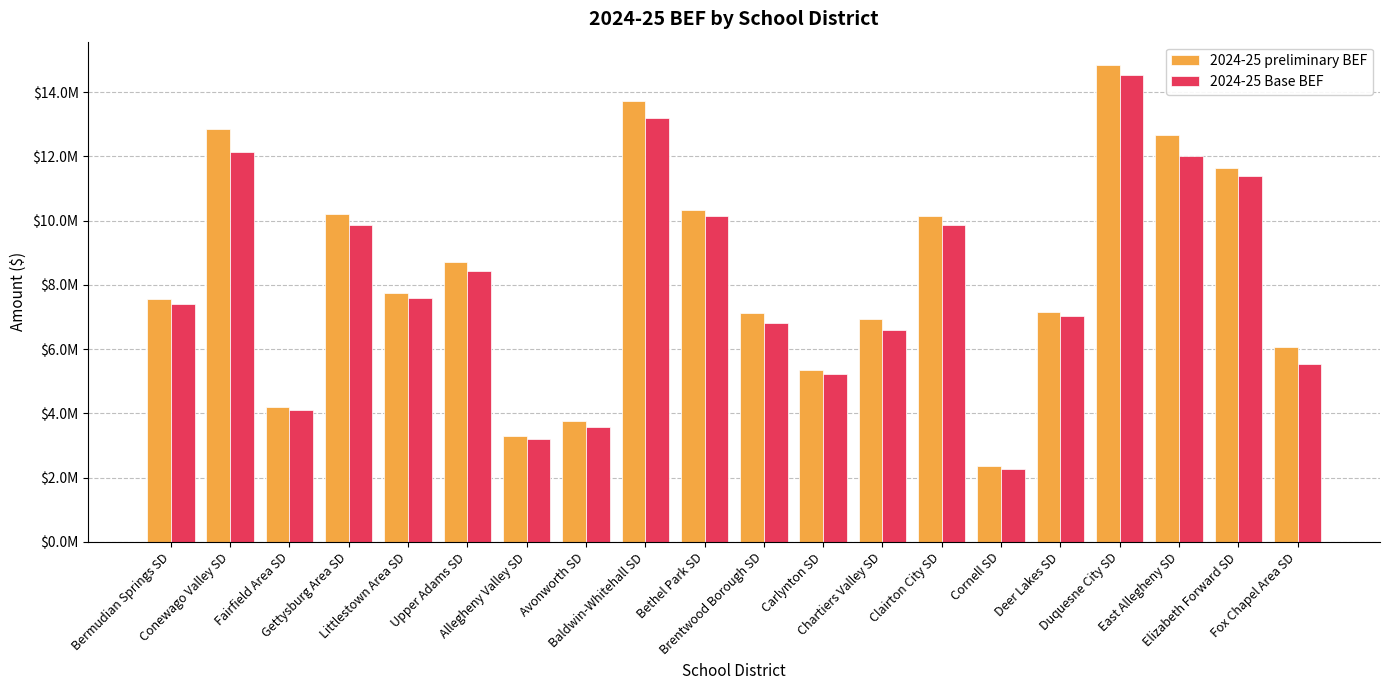

Reading left to right, transcribe all the data shown in this chart.

2024-25 preliminary BEF: Bermudian Springs SD=7571923.0	Conewago Valley SD=12866284.0	Fairfield Area SD=4194172.0	Gettysburg Area SD=10212058.0	Littlestown Area SD=7758970.0	Upper Adams SD=8704747.0	Allegheny Valley SD=3293446.0	Avonworth SD=3757535.0	Baldwin-Whitehall SD=13733152.0	Bethel Park SD=10324779.0	Brentwood Borough SD=7138246.0	Carlynton SD=5351146.0	Chartiers Valley SD=6937895.0	Clairton City SD=10139343.0	Cornell SD=2370838.0	Deer Lakes SD=7153989.0	Duquesne City SD=14828074.0	East Allegheny SD=12671378.0	Elizabeth Forward SD=11621409.0	Fox Chapel Area SD=6069188.0
2024-25 Base BEF: Bermudian Springs SD=7414482.4	Conewago Valley SD=12133419.5	Fairfield Area SD=4098592.2	Gettysburg Area SD=9859366.9	Littlestown Area SD=7594630.0	Upper Adams SD=8437926.4	Allegheny Valley SD=3194142.3	Avonworth SD=3565051.1	Baldwin-Whitehall SD=13181349.5	Bethel Park SD=10137515.7	Brentwood Borough SD=6798372.7	Carlynton SD=5227494.5	Chartiers Valley SD=6584035.4	Clairton City SD=9870419.7	Cornell SD=2279524.8	Deer Lakes SD=7024128.4	Duquesne City SD=14534802.2	East Allegheny SD=12017733.9	Elizabeth Forward SD=11373297.8	Fox Chapel Area SD=5548713.2